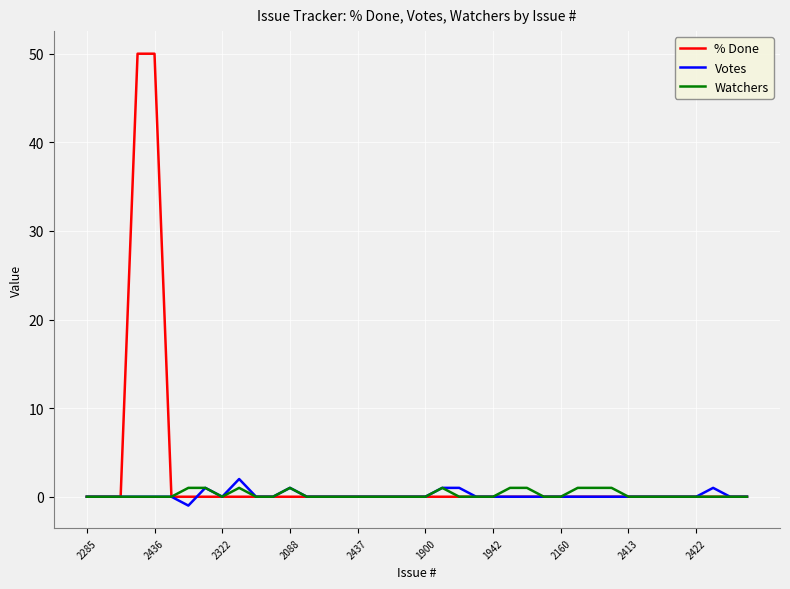

List the series in order of their peak value, highest first.

% Done, Votes, Watchers